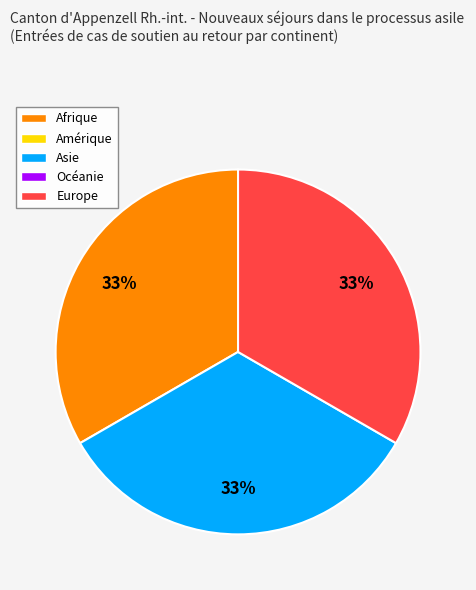

To the nearest percent, what is the average slice percentage?

33%